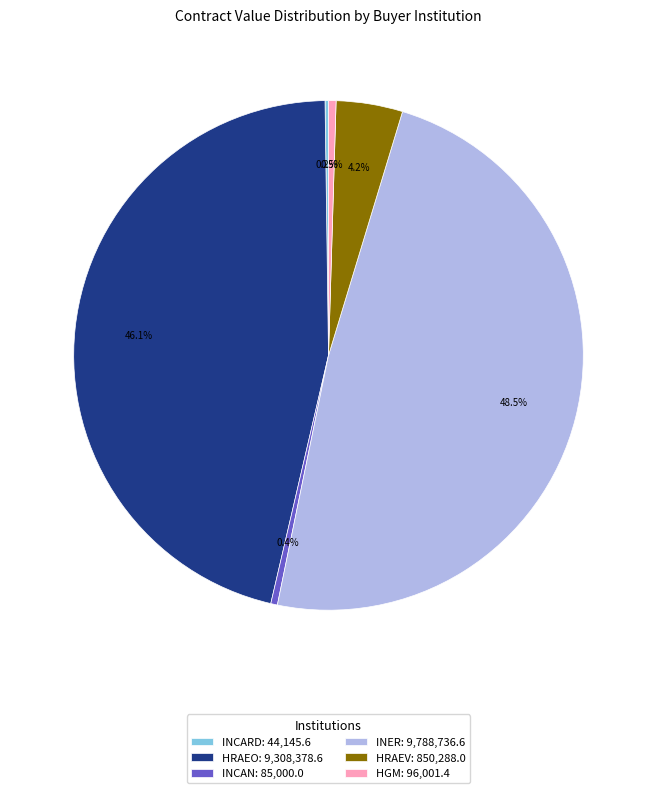

What is the total percentage of INER: 9,788,736.6 and HRAEO: 9,308,378.6?

94.7%